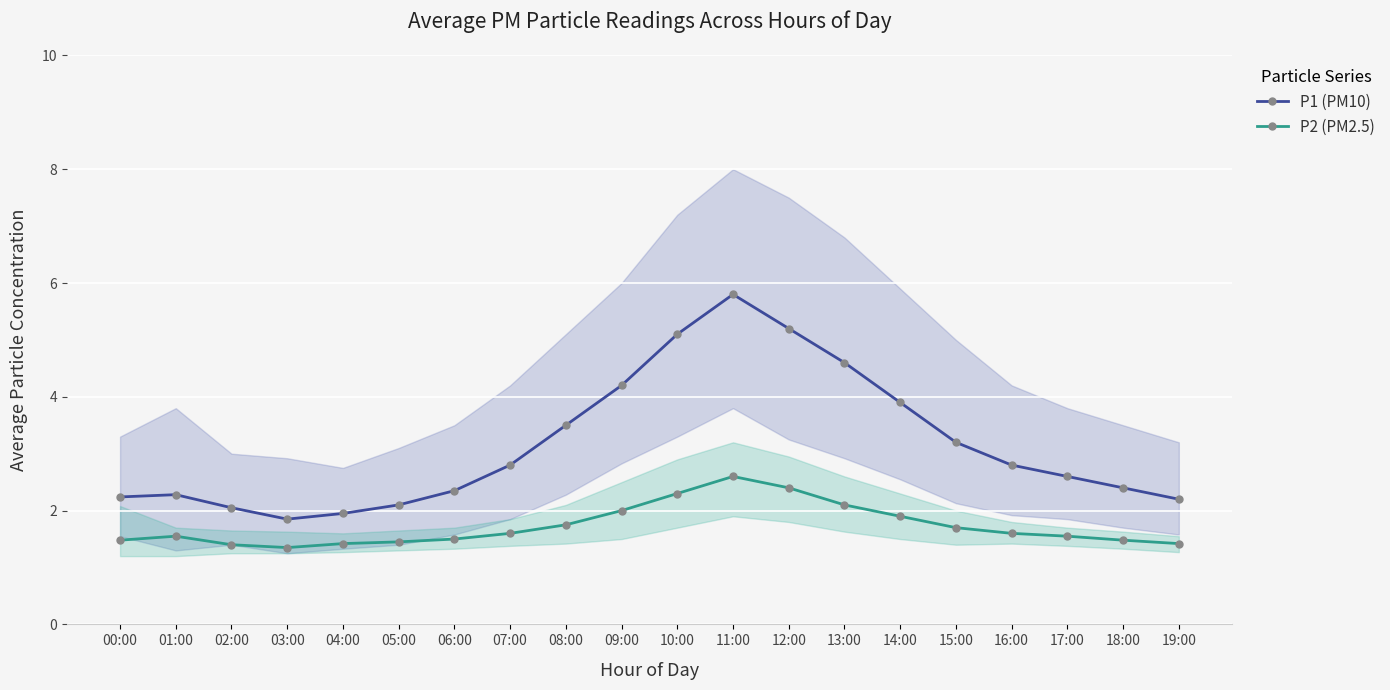

True or false: P2 (PM2.5) and P1 (PM10) cross at least once.

False